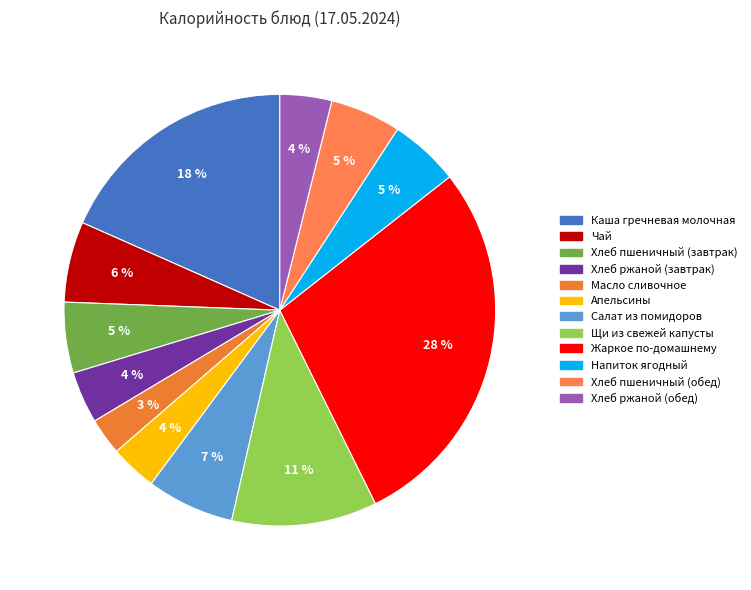

Rank the categories by value from highest to lowest.

Жаркое по-домашнему, Каша гречневая молочная, Щи из свежей капусты, Салат из помидоров, Чай, Хлеб пшеничный (завтрак), Хлеб пшеничный (обед), Напиток ягодный, Хлеб ржаной (завтрак), Хлеб ржаной (обед), Апельсины, Масло сливочное